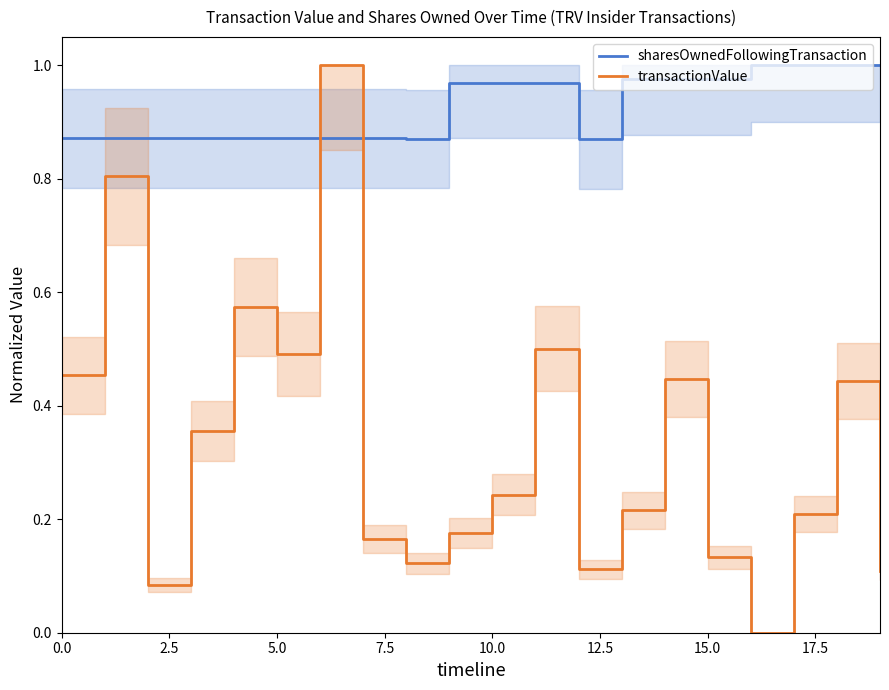

In sharesOwnedFollowingTransaction, how many points are higher than both neighbors (excluding endpoints)?

2